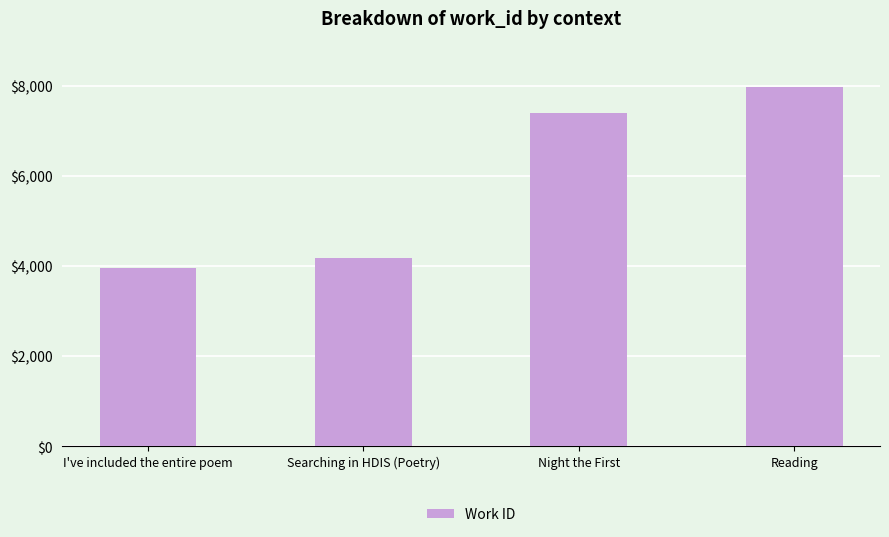

What is the change in value from I've included the entire poem to Night the First?

+3441